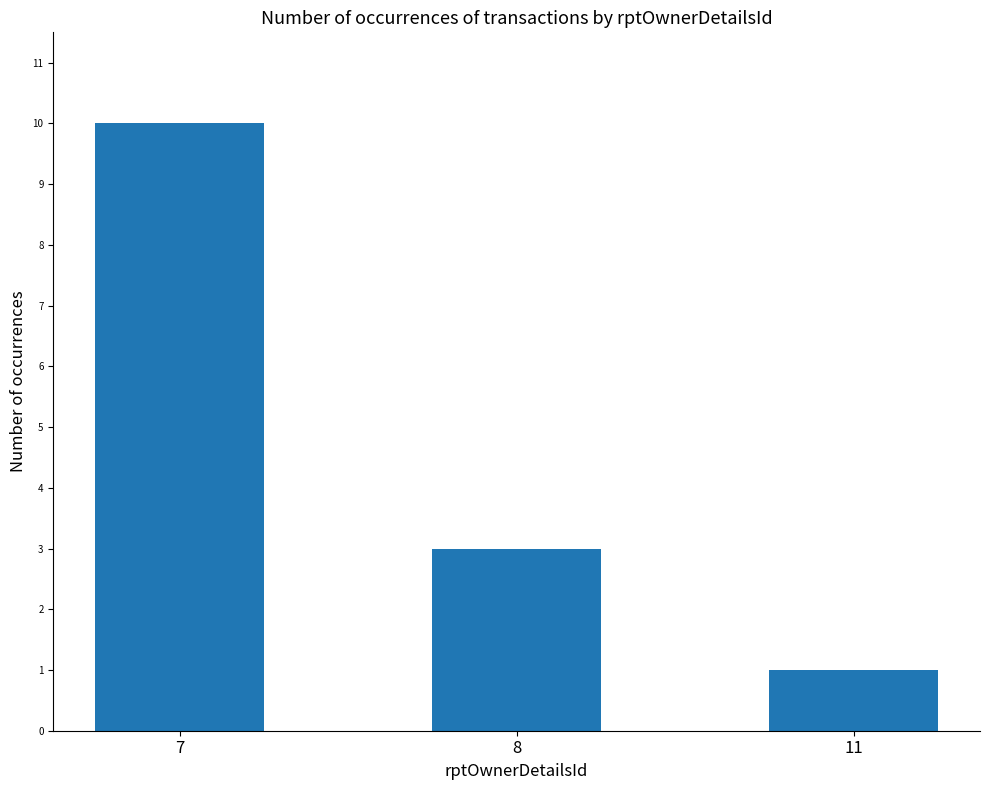

What value does the data have at 7?

10